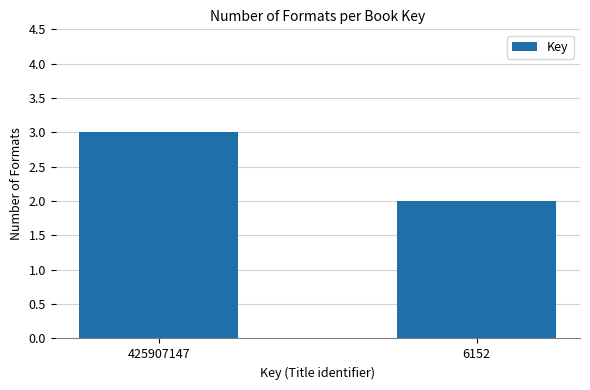

List the labels in order of value, smallest first.

6152, 425907147